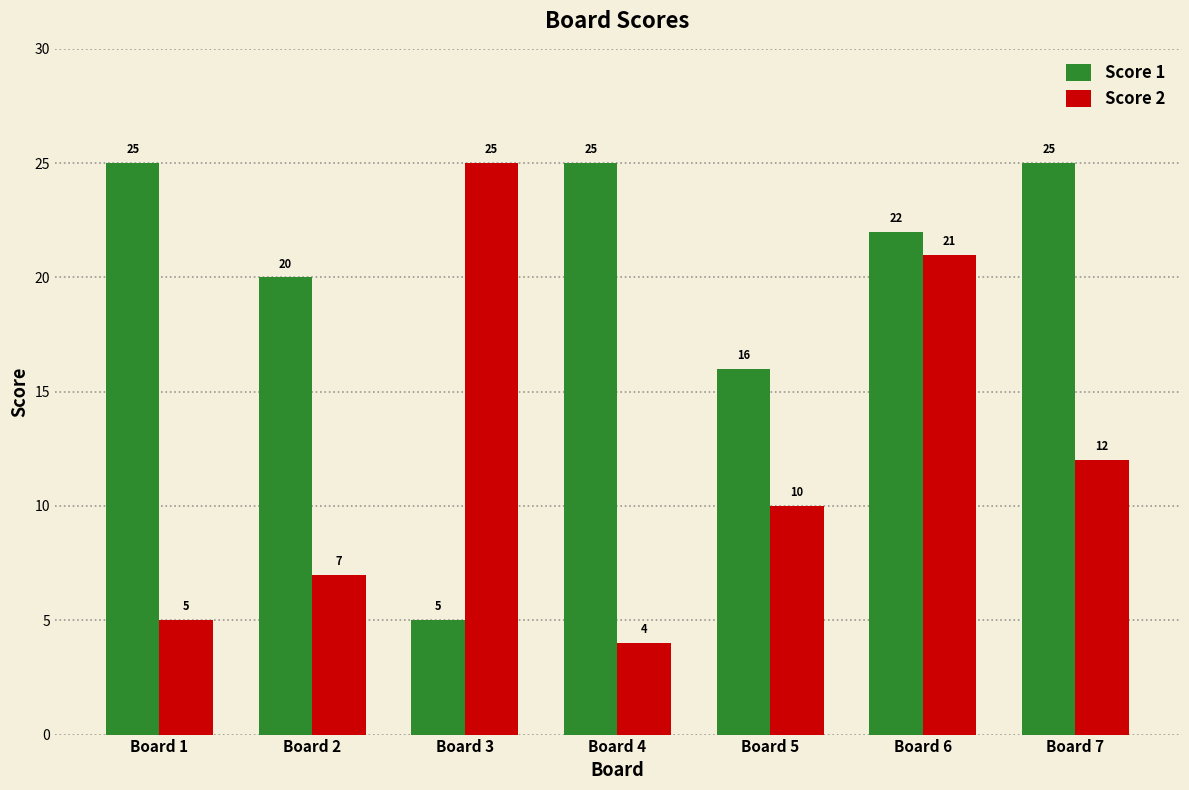

What are all the series names shown in the legend?

Score 1, Score 2